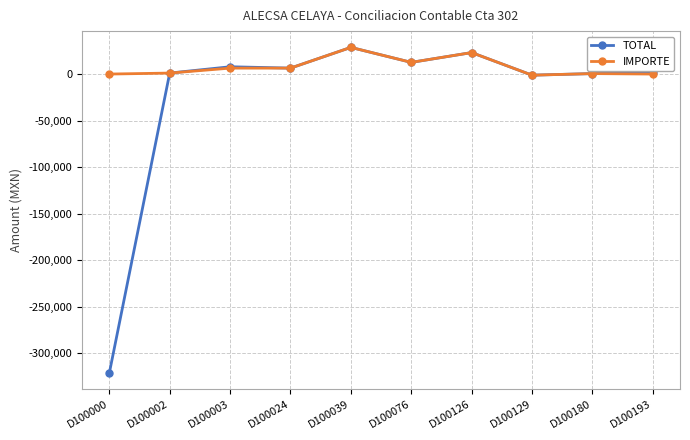

What is the lowest value of the IMPORTE series?

-1200.0